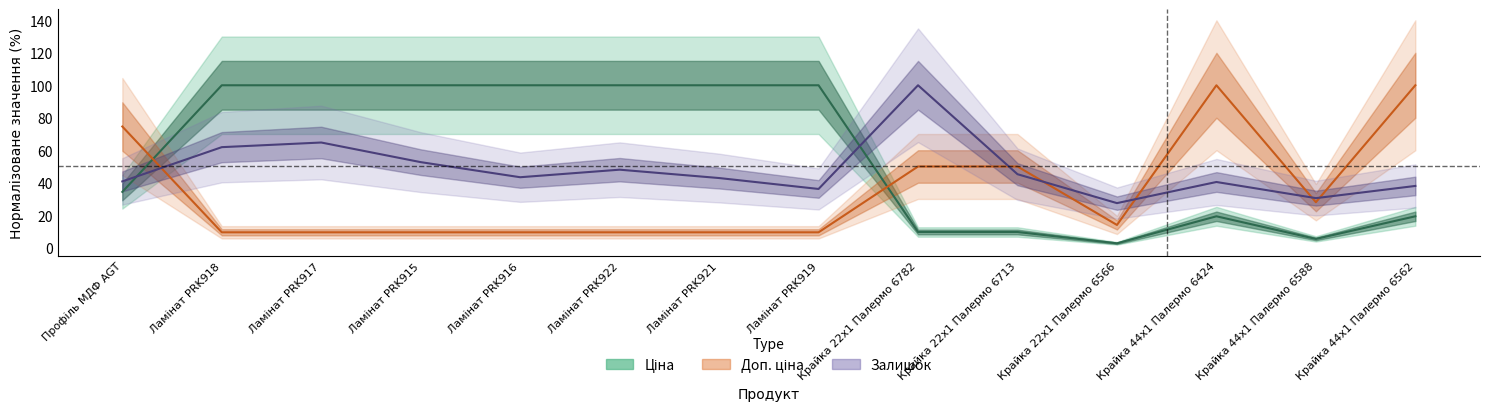

What is the difference between the maximum and second lowest values in the Ціна series?

94.6